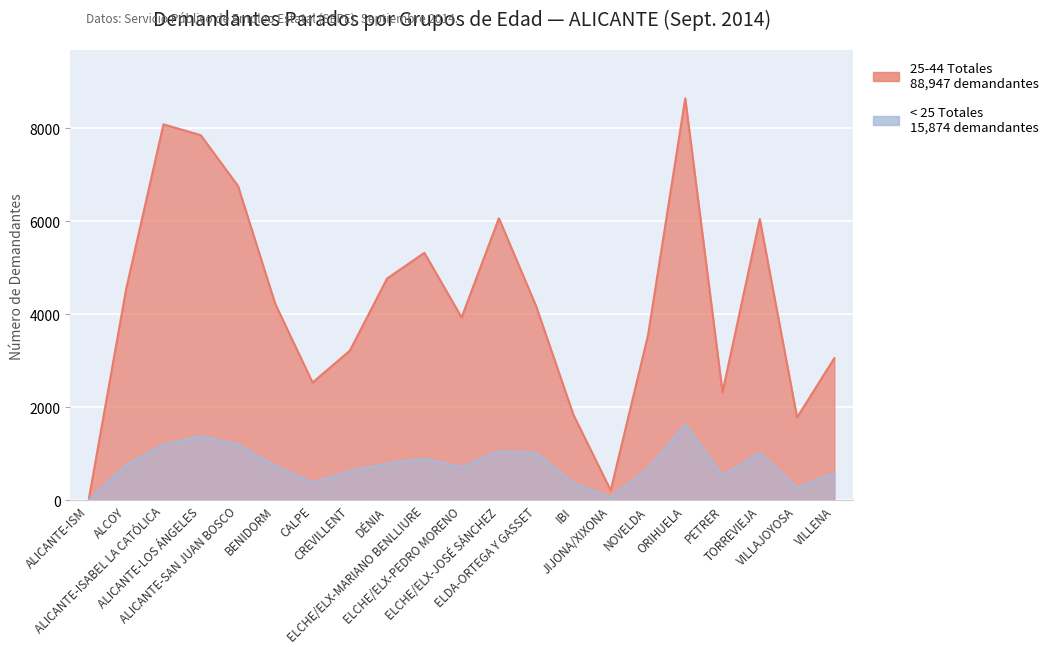

Is the value of < 25 Totales at ELCHE/ELX-JOSÉ SÁNCHEZ greater than the value of 25-44 Totales at CREVILLENT?

No